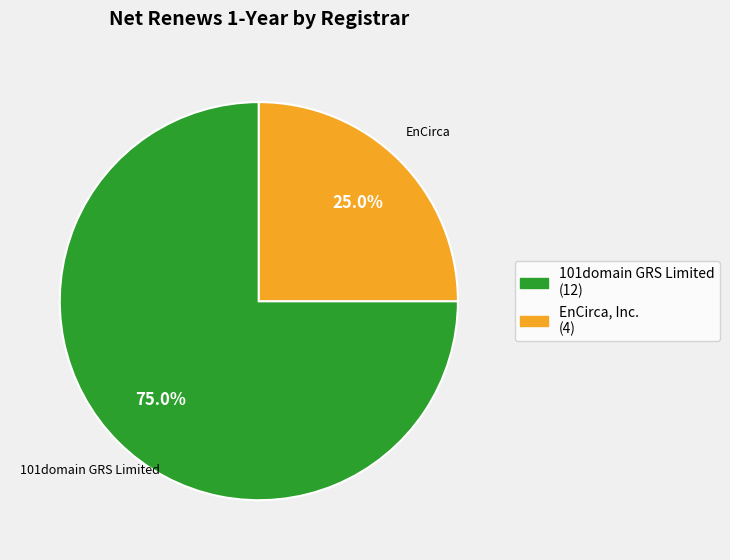

Does any single category account for the majority?

Yes